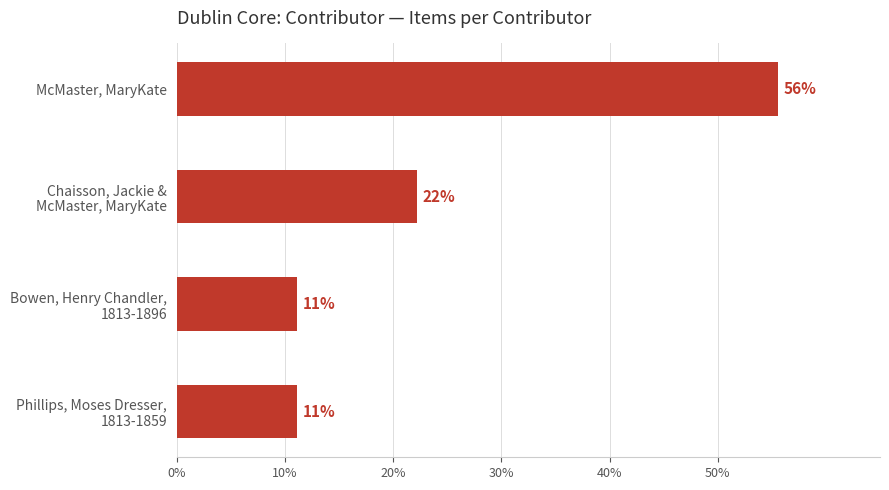

Does the chart contain any negative values?

No